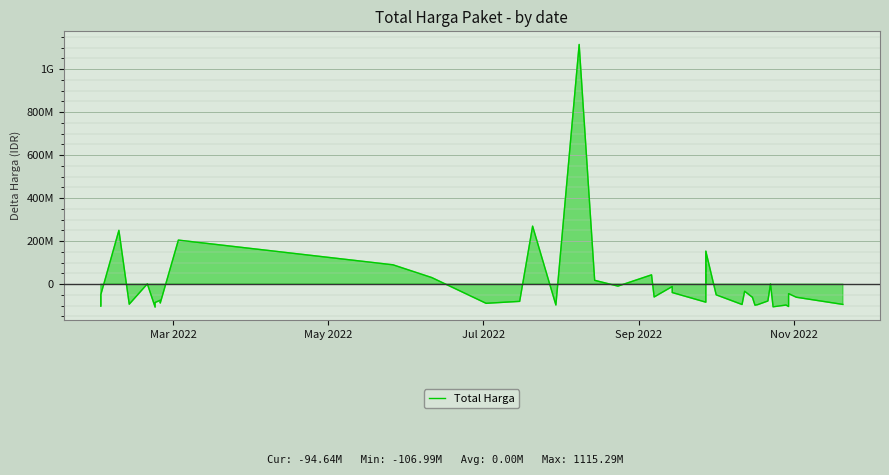

True or false: there are more than 1 points higher than both neighbors.

True